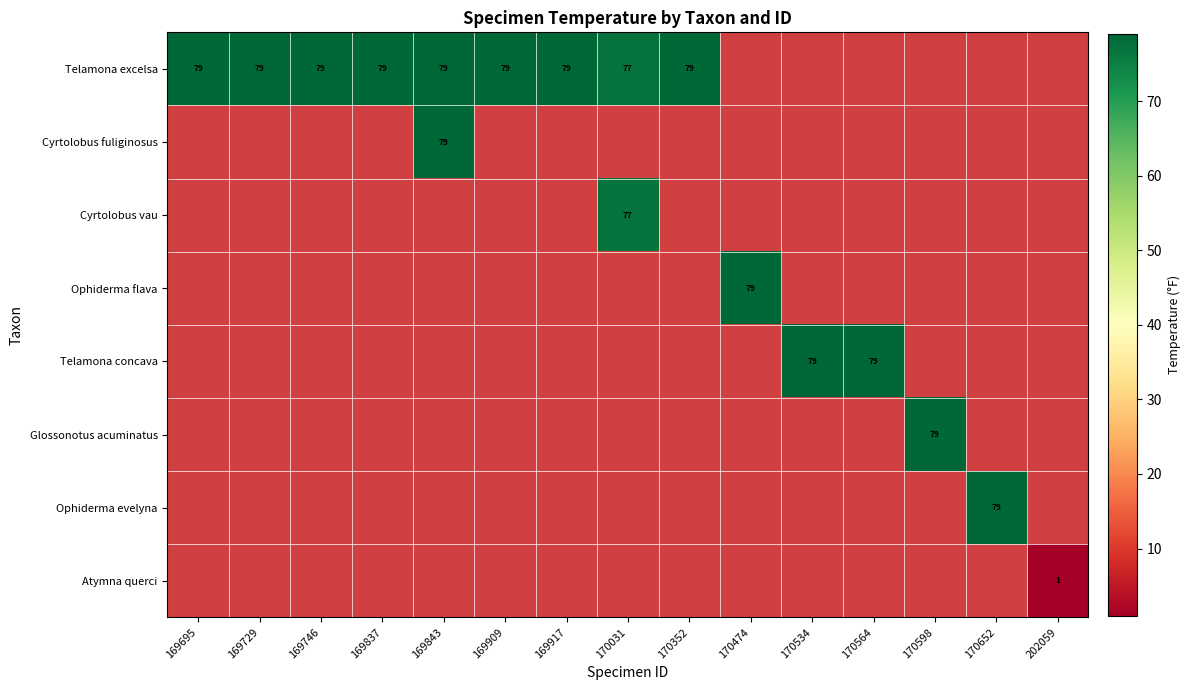

The value of Ophiderma flava at 170474 is 79. True or false?

True